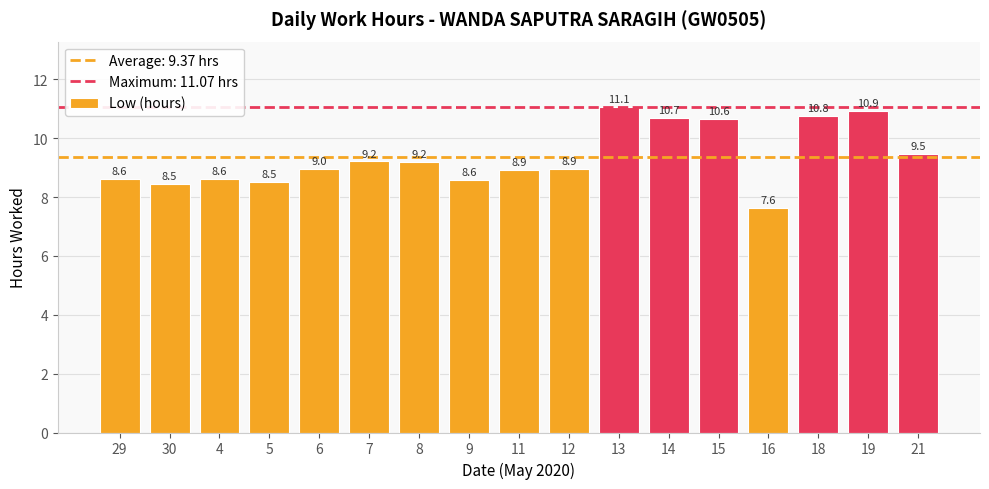

Count the number of data series in this chart.

1